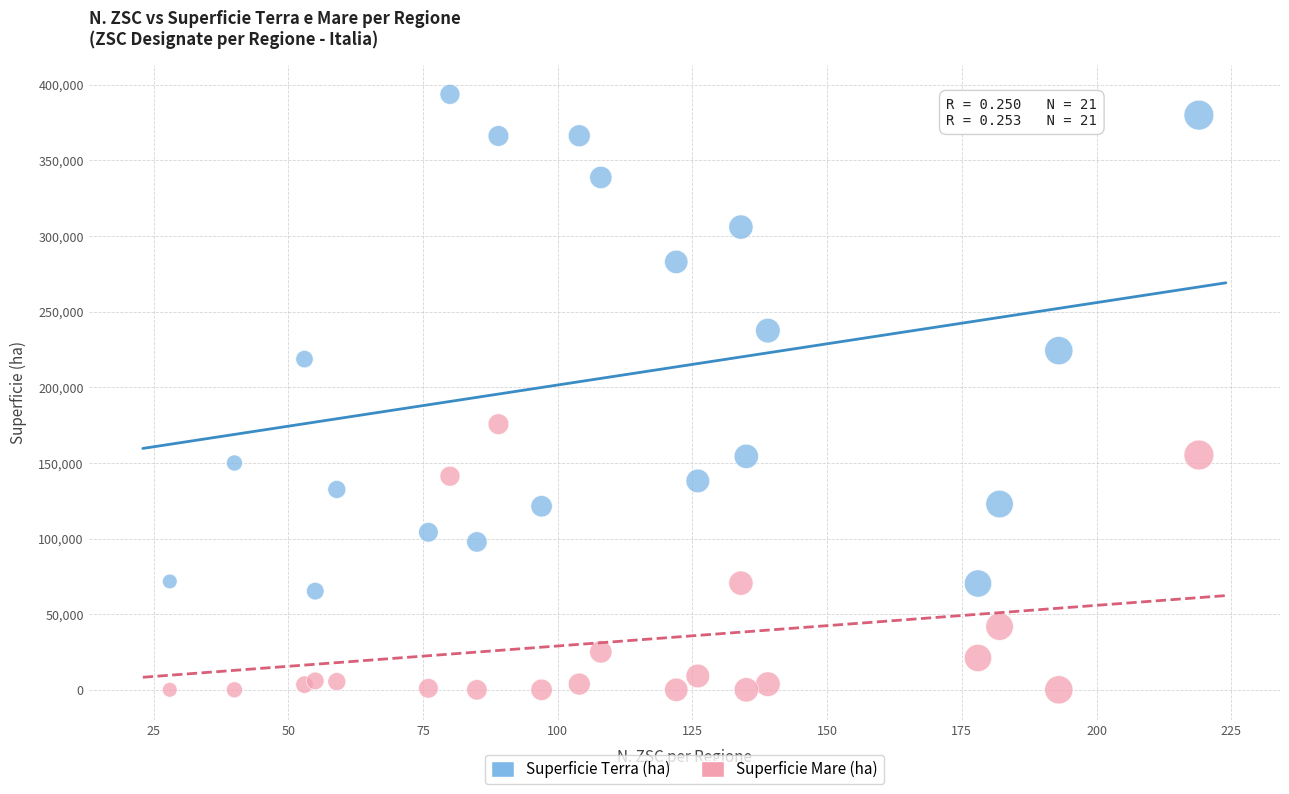

In the Superficie Mare (ha) series, what Y value is closest to 87800?

70535